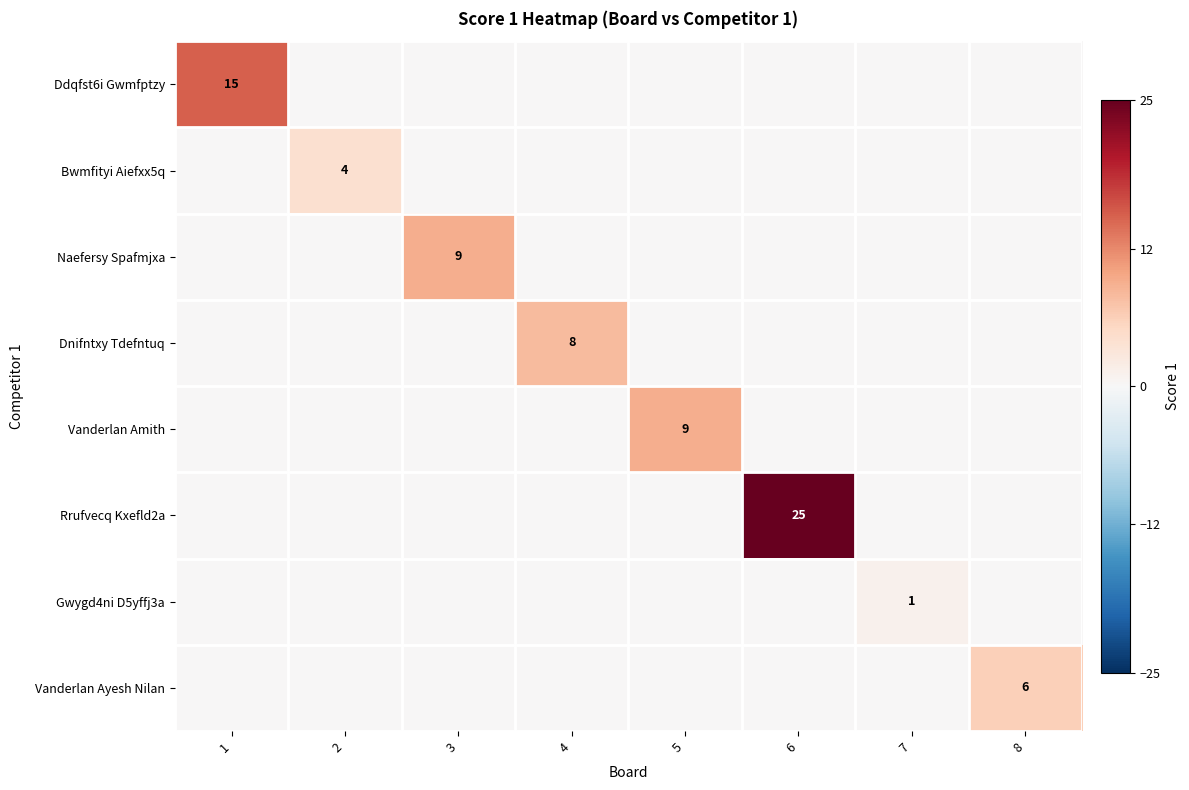

Is it true that Ddqfst6i Gwmfptzy equals 0 at 8?

True